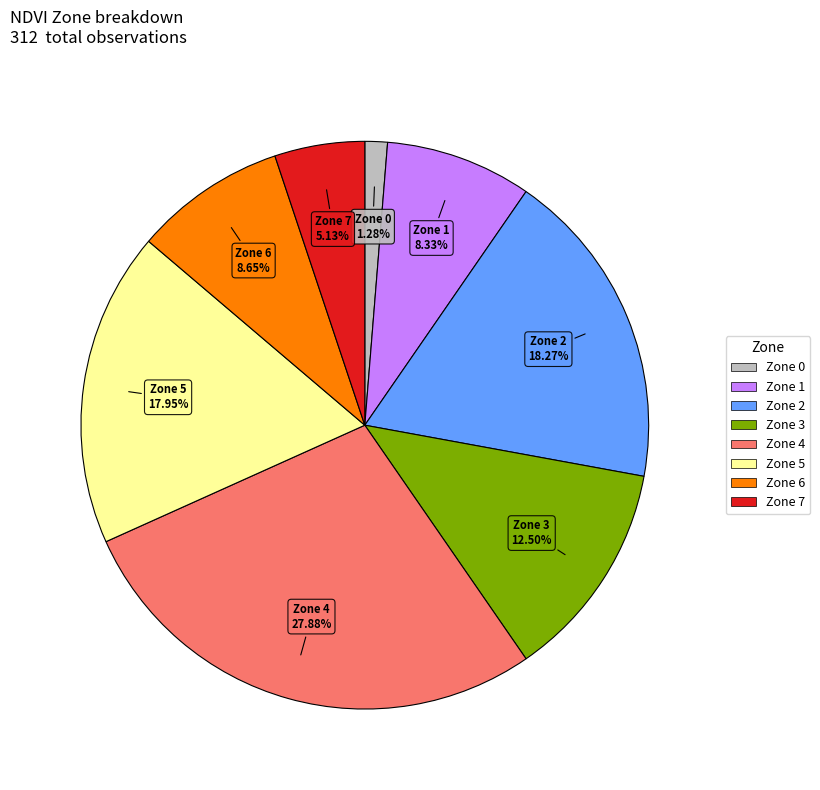

What percentage is the Zone 7 slice, to the nearest percent?

5%